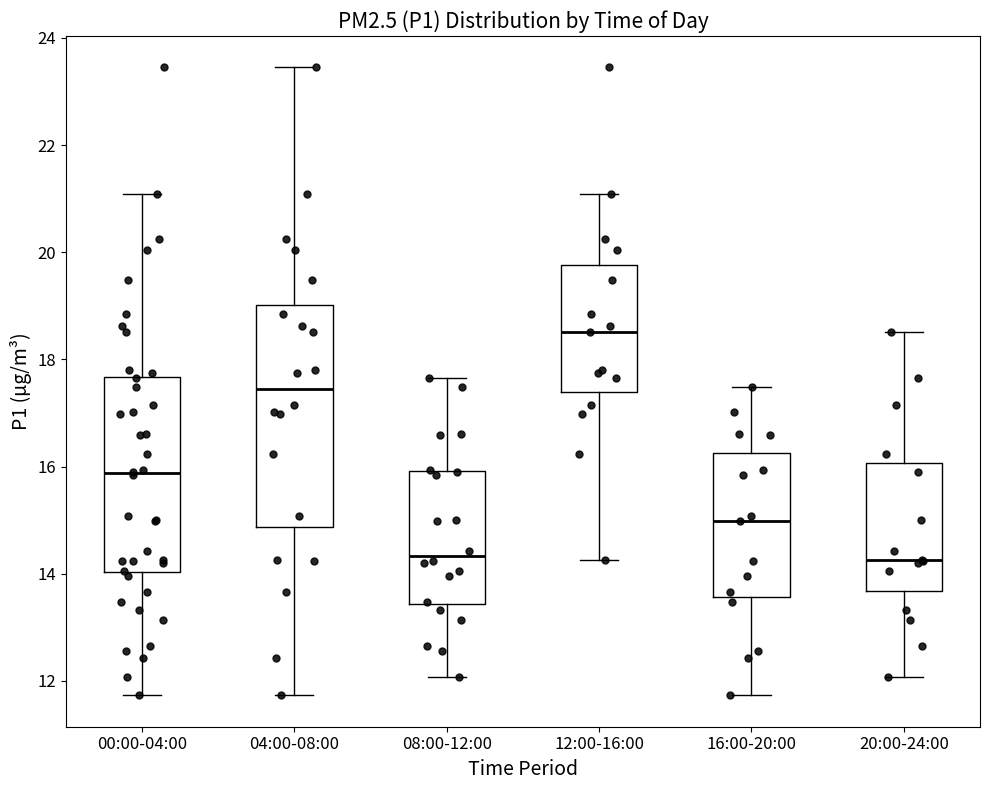

Which box is the tallest, from its lower edge to its upper edge?

04:00-08:00